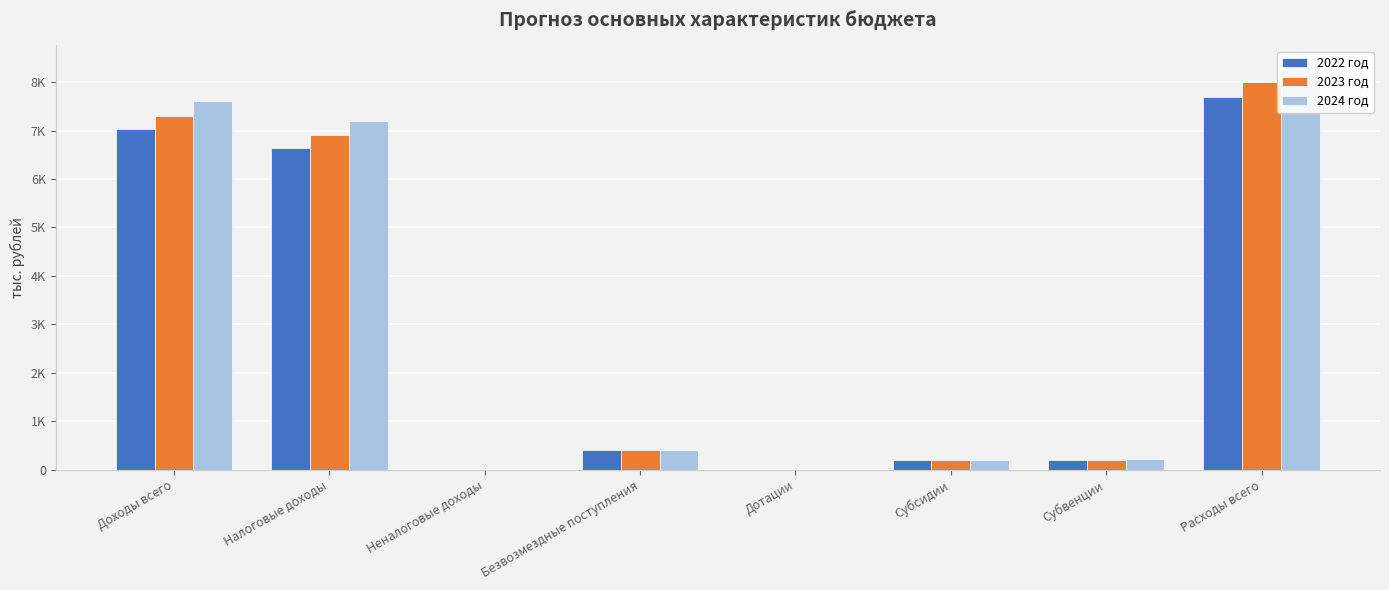

How many data points does each series have?

8